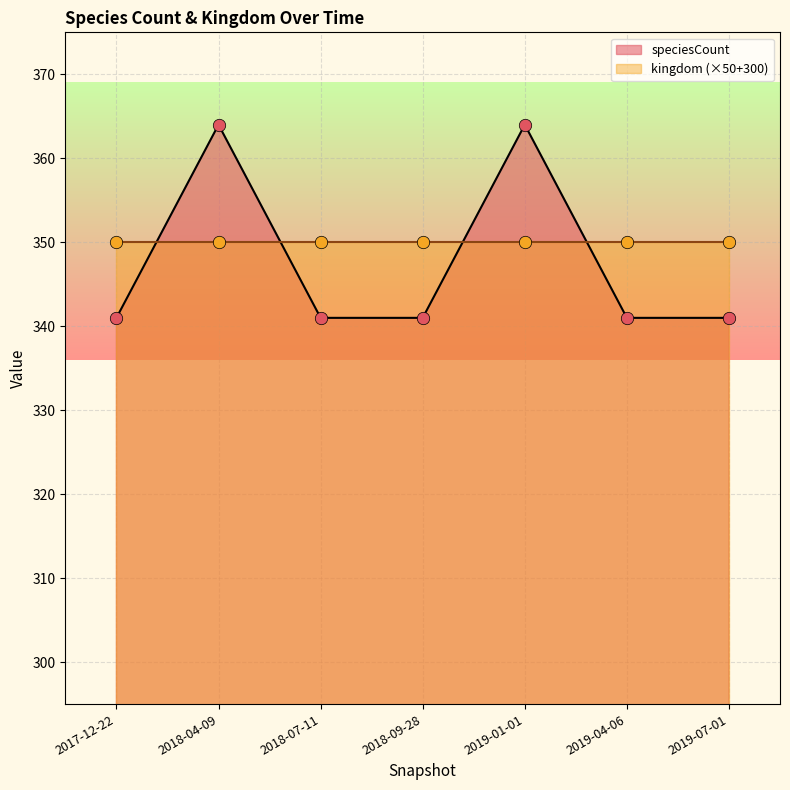

What is the change in value from 2018-07-11 to 2019-01-01?

+23